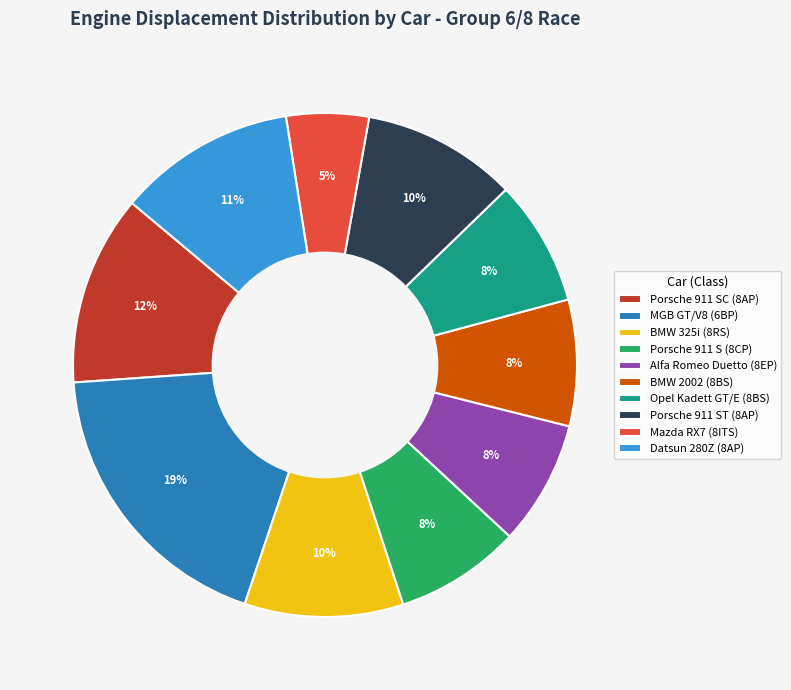

True or false: BMW 325i (8RS) accounts for 10% of the total.

True